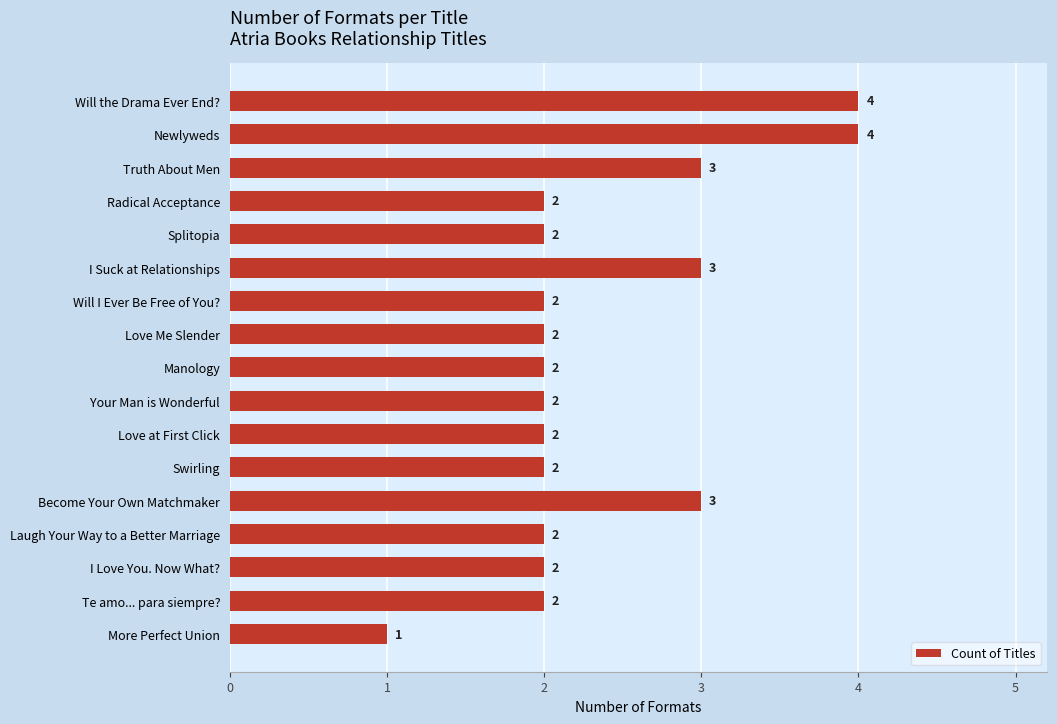

What is the difference between the maximum and minimum values?

3